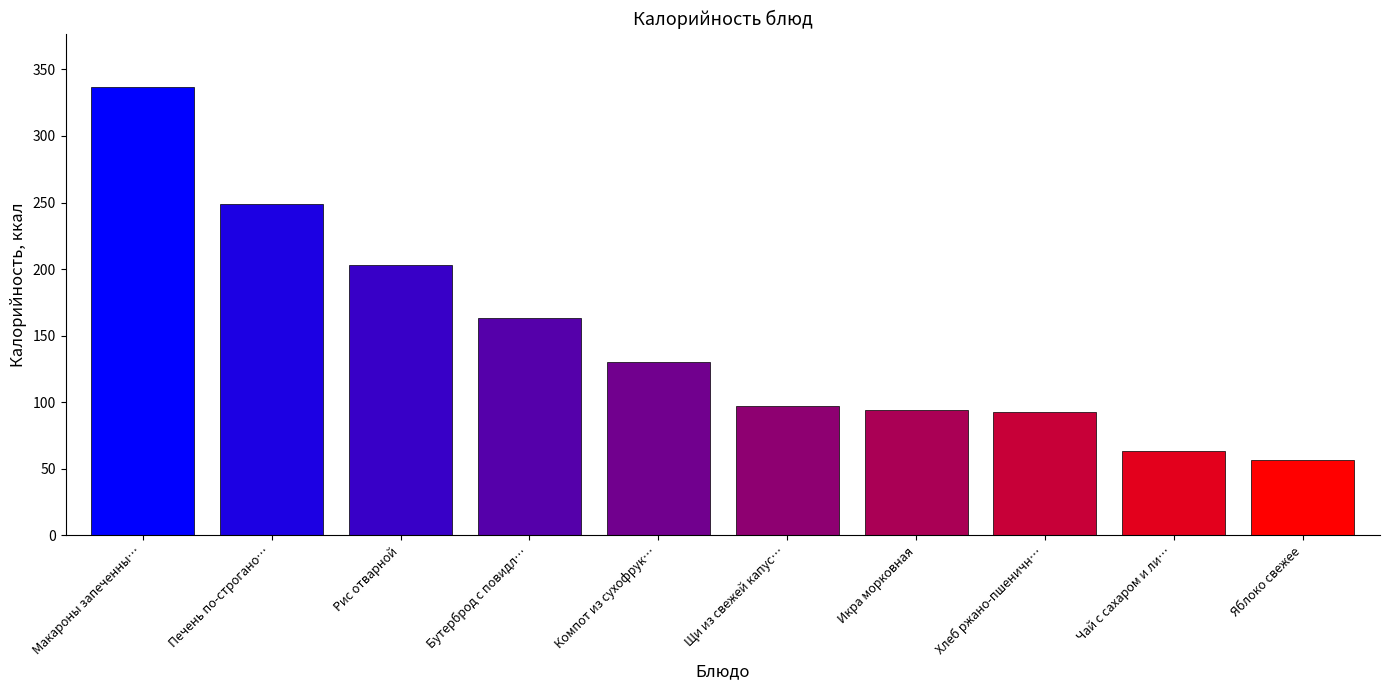

What is the value of the 7th bar from the left?

94.4